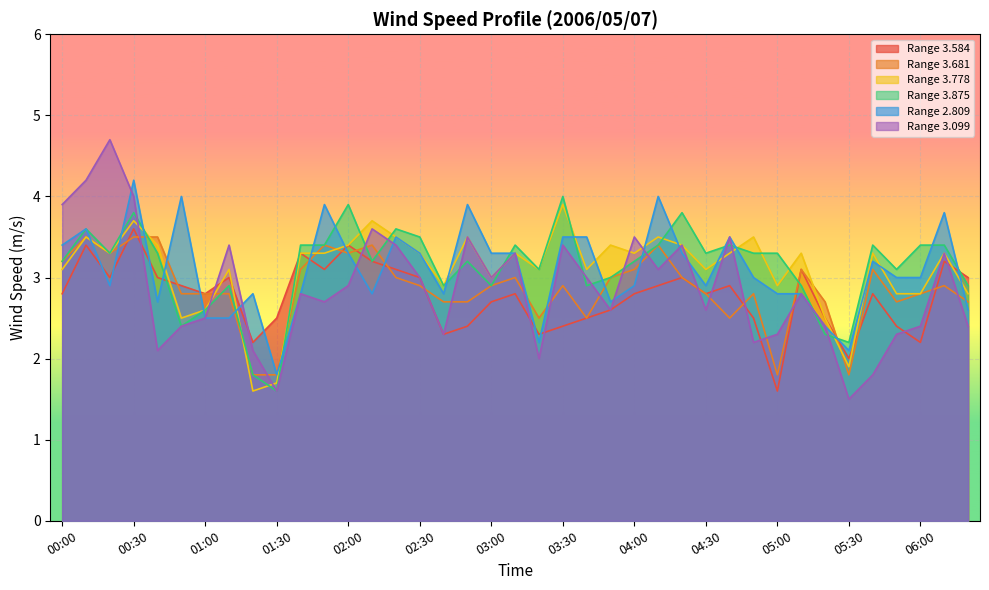

The Range 3.681 series shows 2.9 at 03:30. True or false?

True